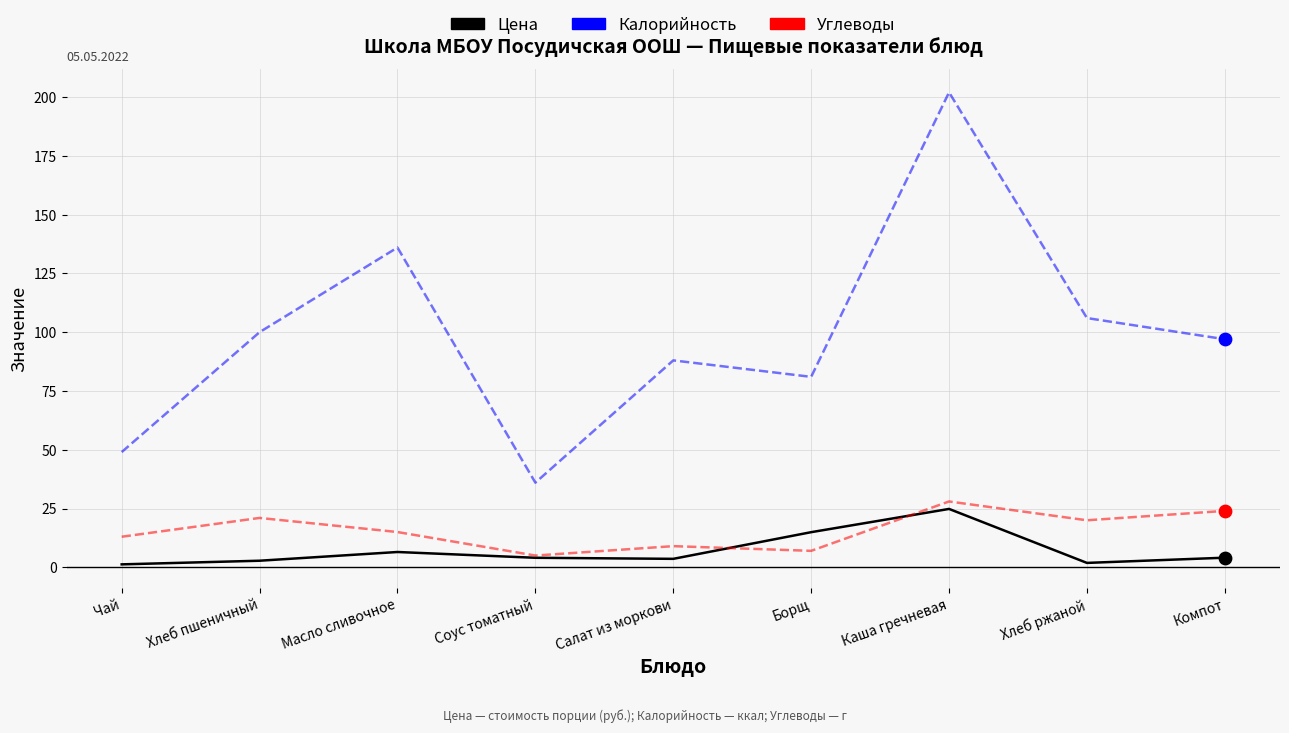

Which series has the largest total across all categories?

Калорийность